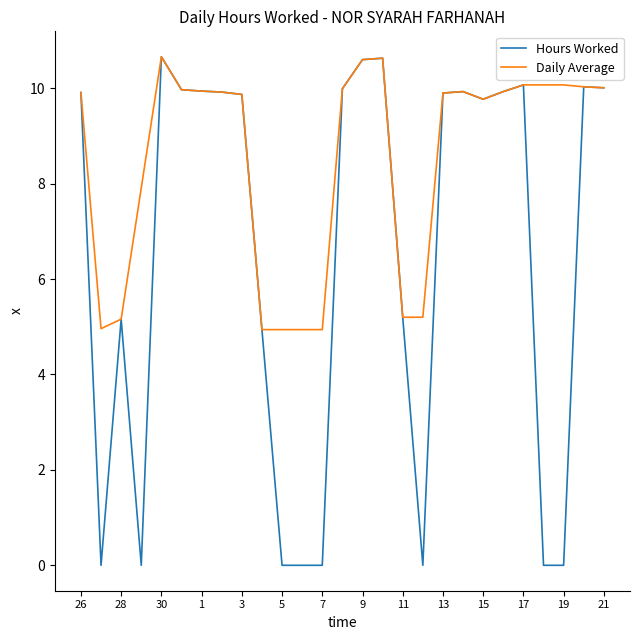

True or false: Daily Average has more than 2 points higher than both neighbors.

True